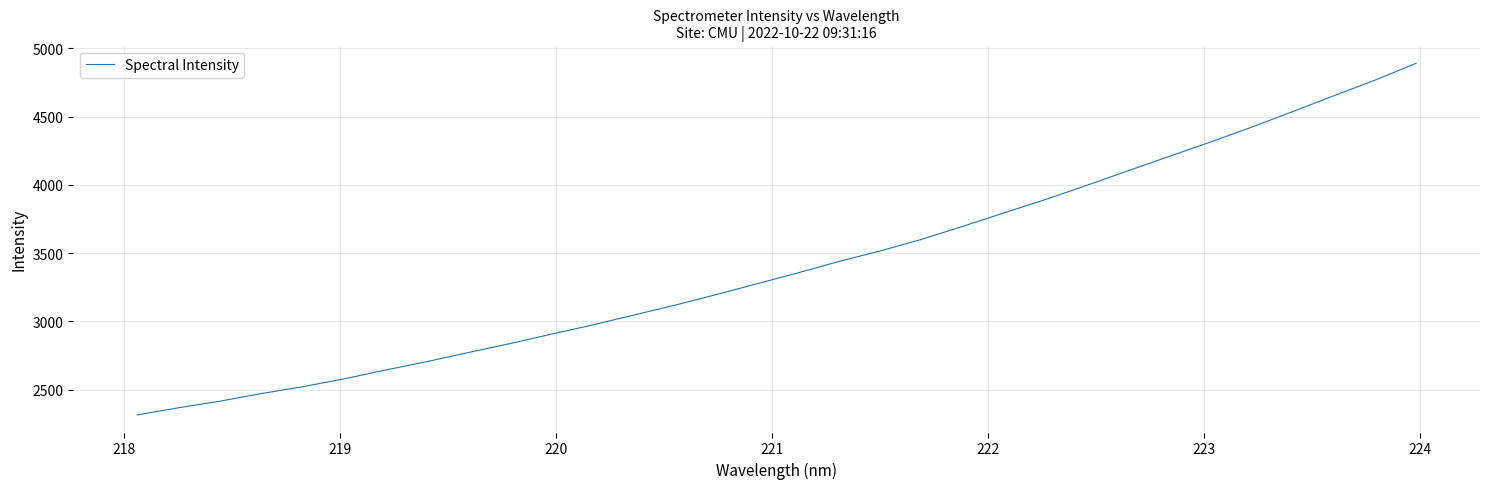

How many lines are shown in the chart?

1